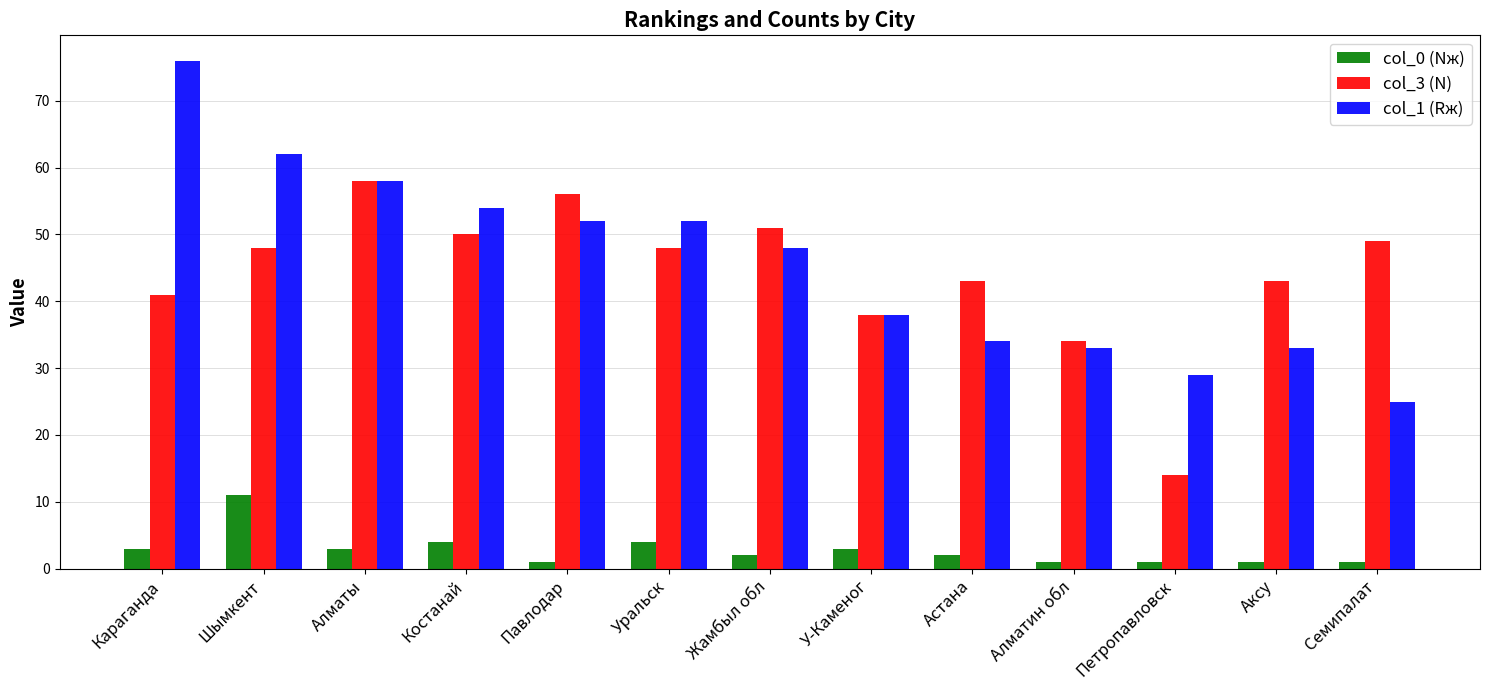

At how many categories does at least one series exceed 73?

1